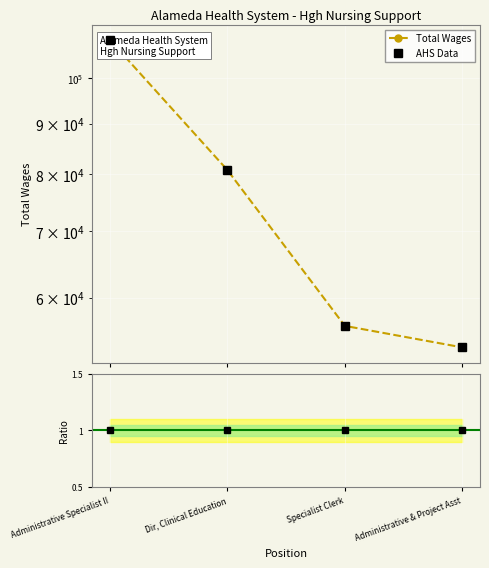

List the labels in order of value, smallest first.

Administrative & Project Asst, Specialist Clerk, Dir, Clinical Education, Administrative Specialist II